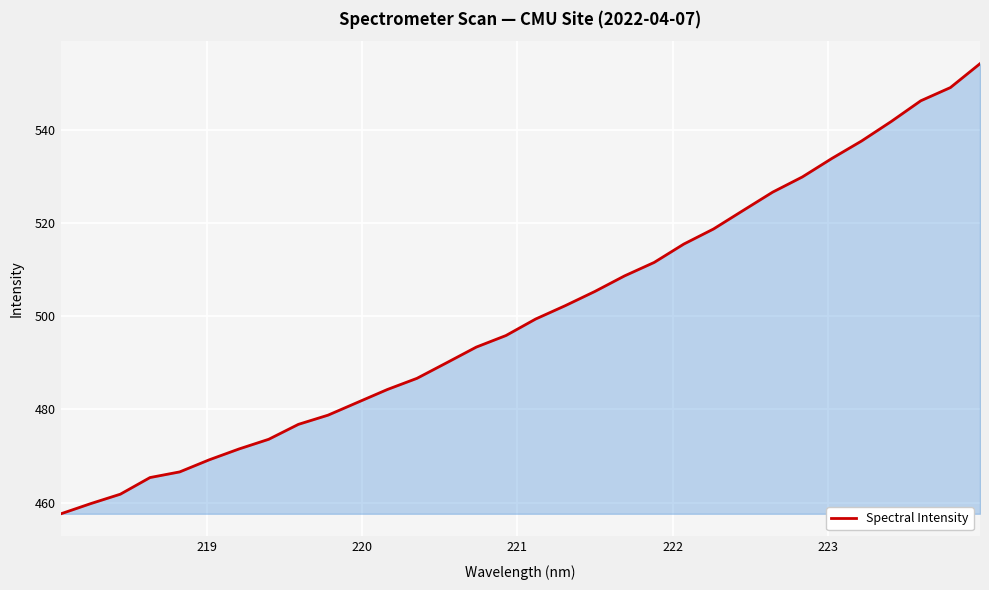

What is the average value?

500.5